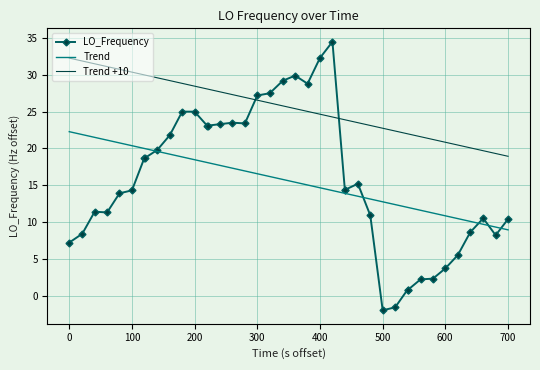

How many points are lower than both their immediate neighbors (excluding endpoints)?

5